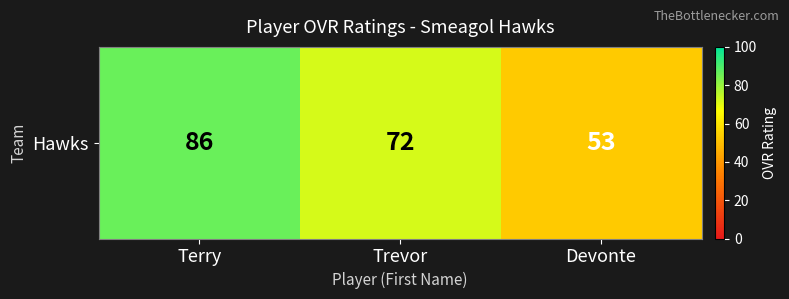

How many data points are above 72?

1